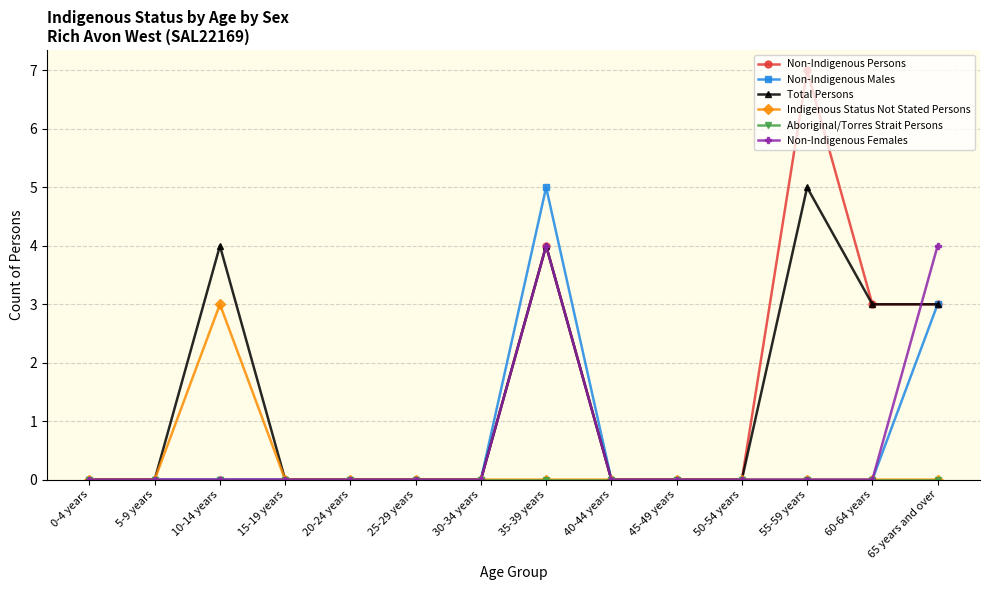

Which series has the largest range (max minus min)?

Non-Indigenous Persons